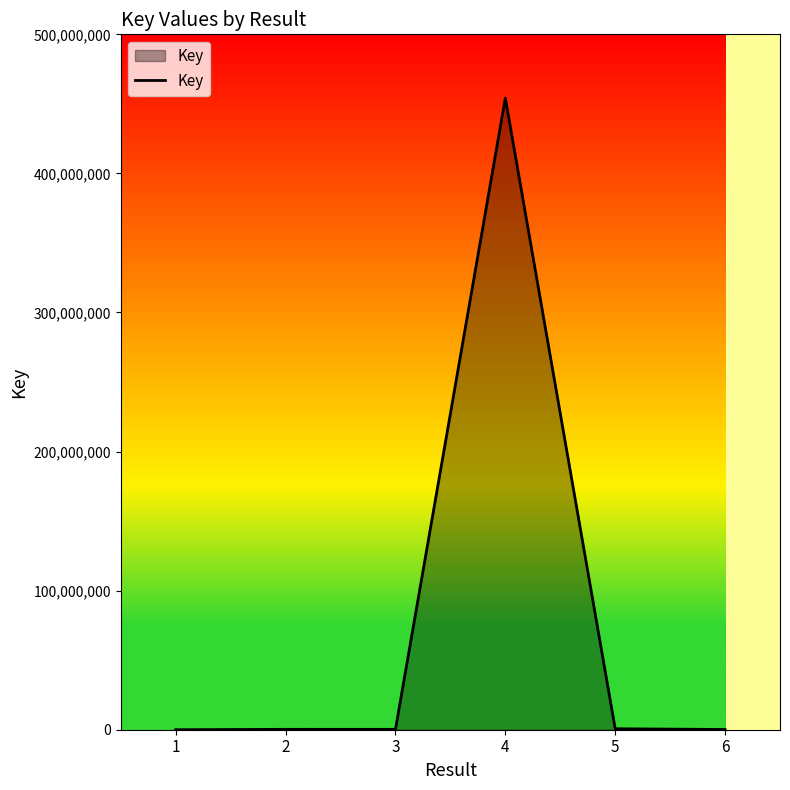

Count the number of categories in the chart.

6